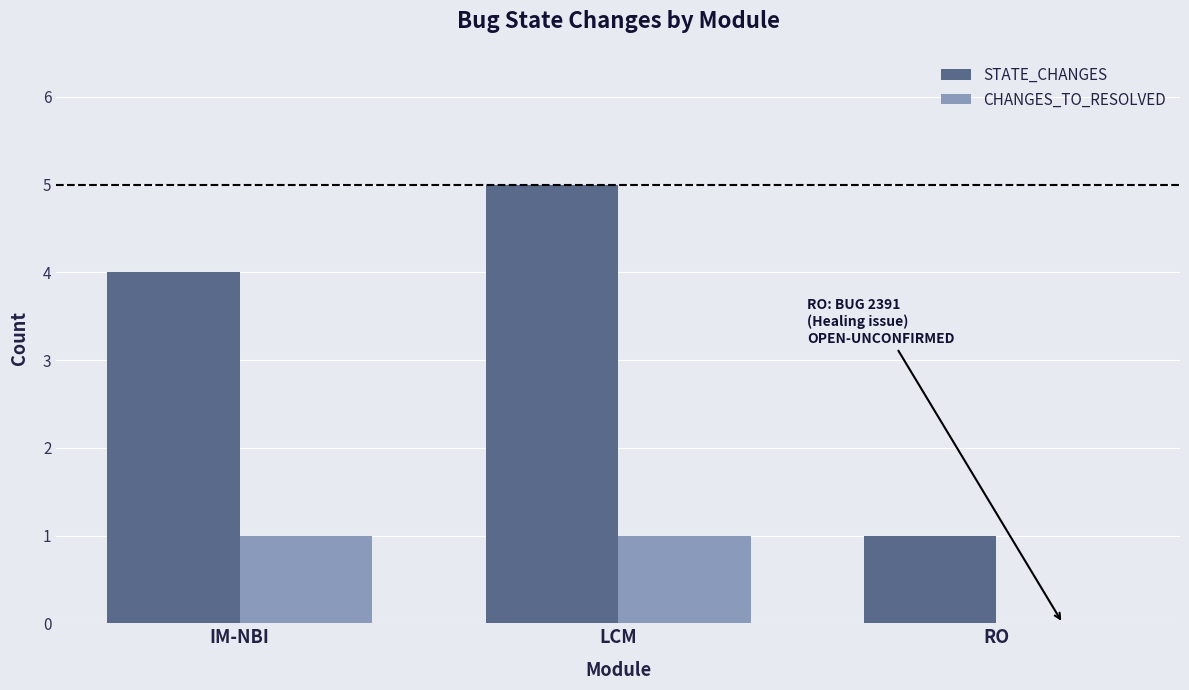

Which category has the highest value across all series?

LCM